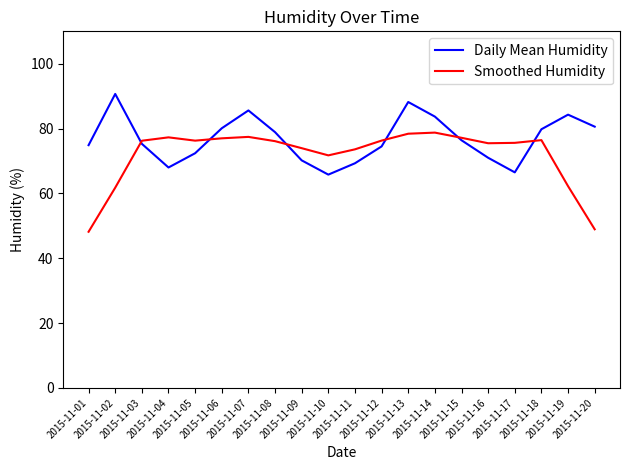

Does the chart have visible grid lines?

No